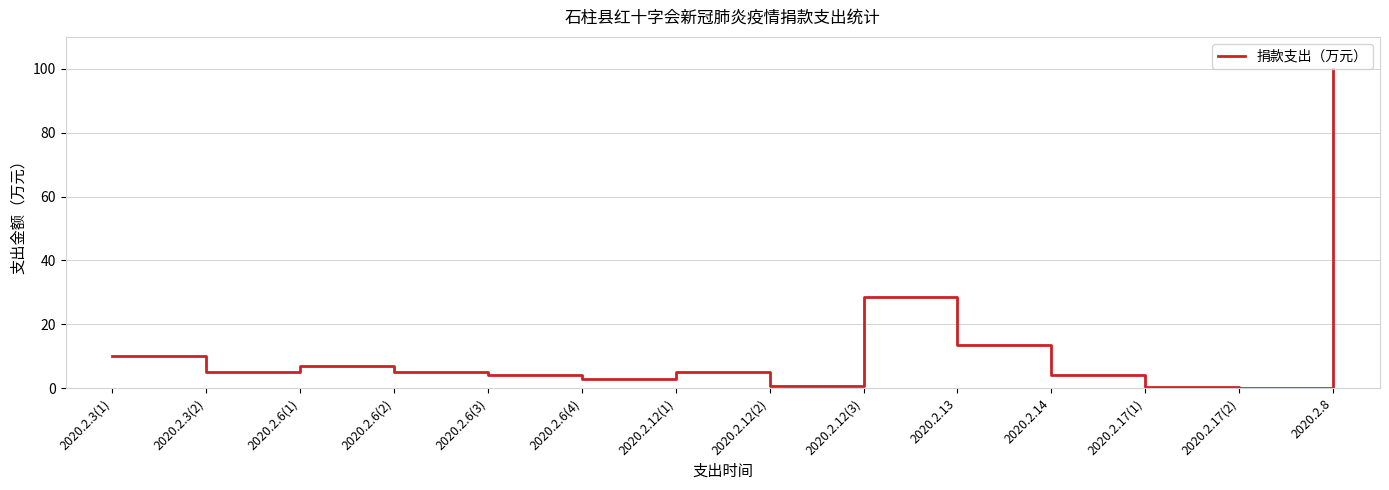

The value at 2020.2.6(3) is 4.0. True or false?

True